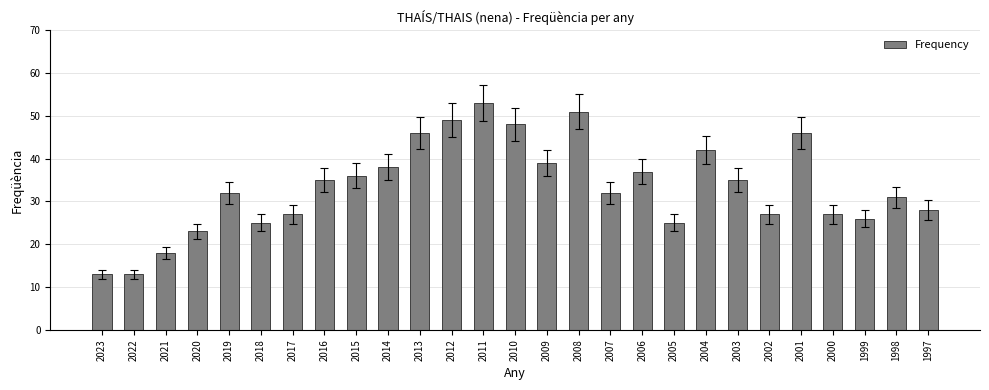

What is the sum of the values at 2014 and 1999?

64